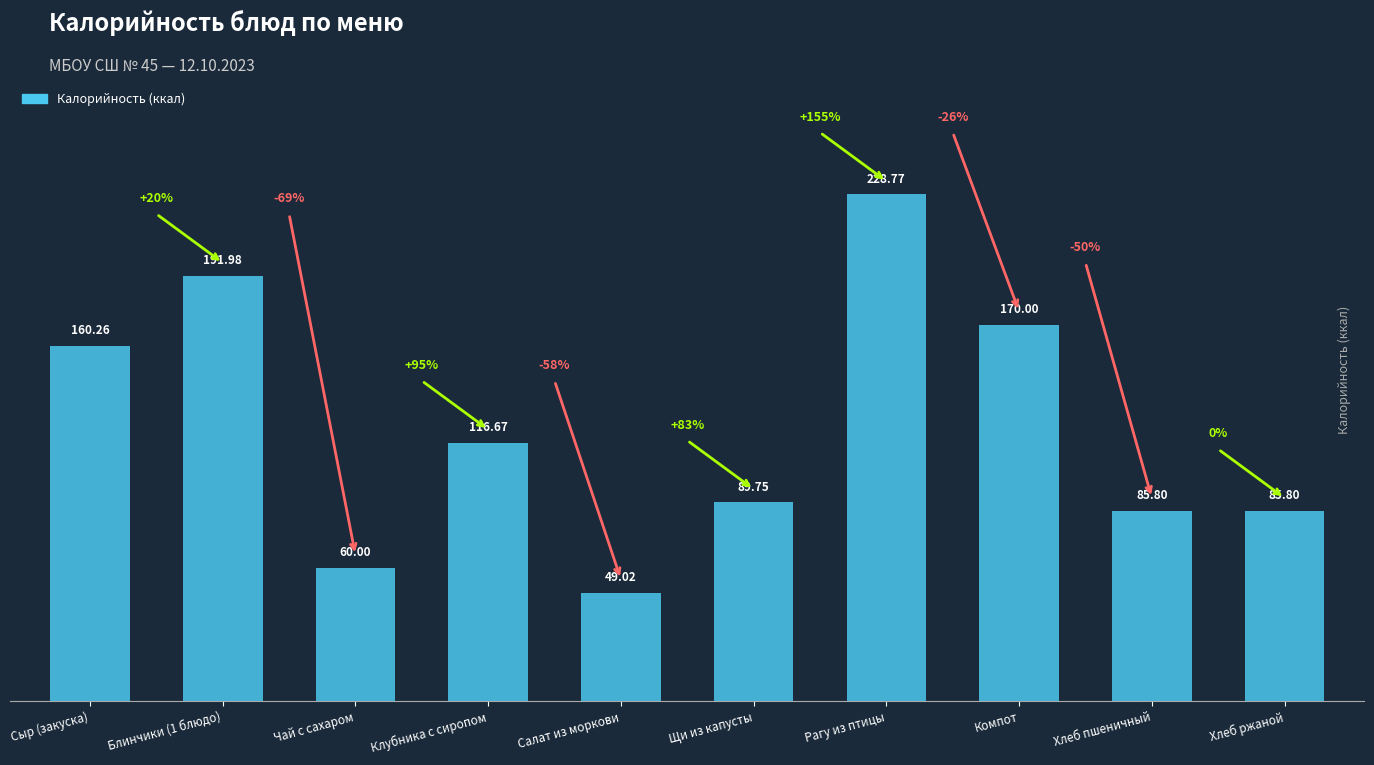

Reading right to left, list all the values displayed in this chart.

Хлеб ржаной=85.8	Хлеб пшеничный=85.8	Компот=170.0	Рагу из птицы=228.8	Щи из капусты=89.8	Салат из моркови=49.0	Клубника с сиропом=116.7	Чай с сахаром=60.0	Блинчики (1 блюдо)=192.0	Сыр (закуска)=160.3